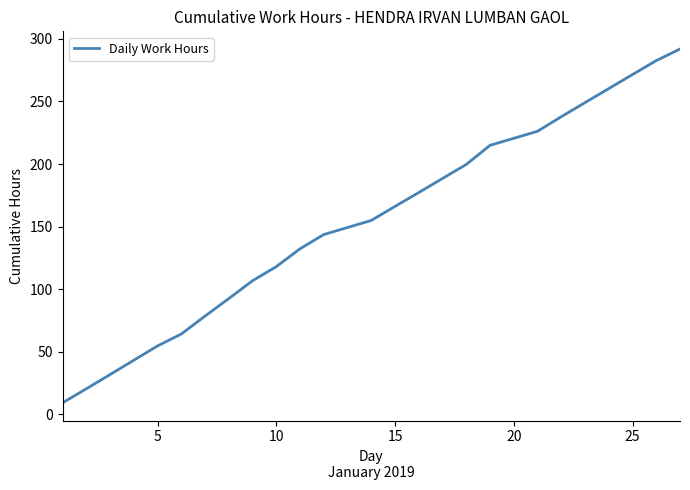

Count the number of data series in this chart.

1